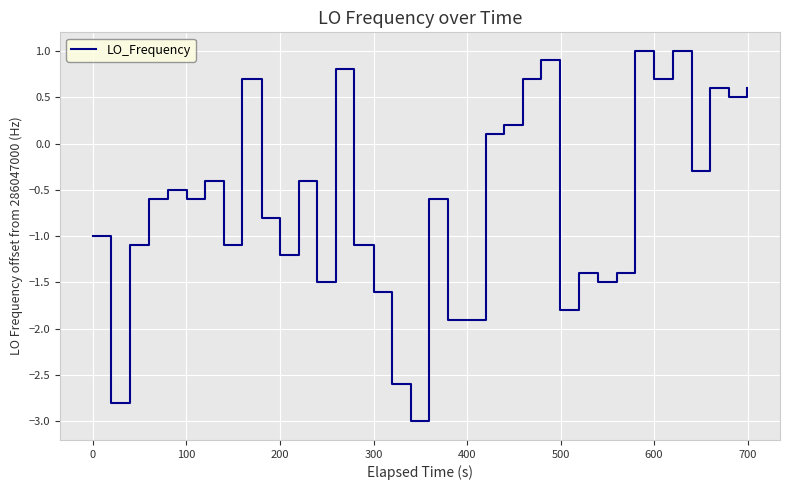

Reading left to right, list all the values displayed in this chart.

-1.0	-2.8	-1.1	-0.6	-0.6	-0.5	-0.6	-0.4	-1.1	0.7	-0.8	-1.2	-0.4	-1.5	0.8	-1.1	-1.1	-1.6	-2.6	-3.0	-0.6	-1.9	-1.9	0.1	0.2	0.7	0.9	-1.8	-1.8	-1.4	-1.5	-1.4	1.0	0.7	0.7	1.0	-0.3	0.6	0.5	0.6